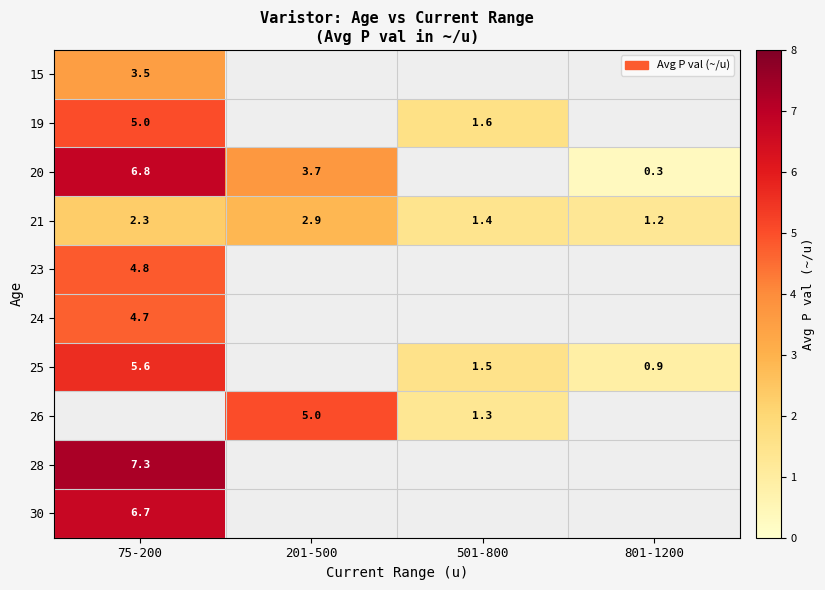

The 21 series shows 0.7 at 75-200. True or false?

False